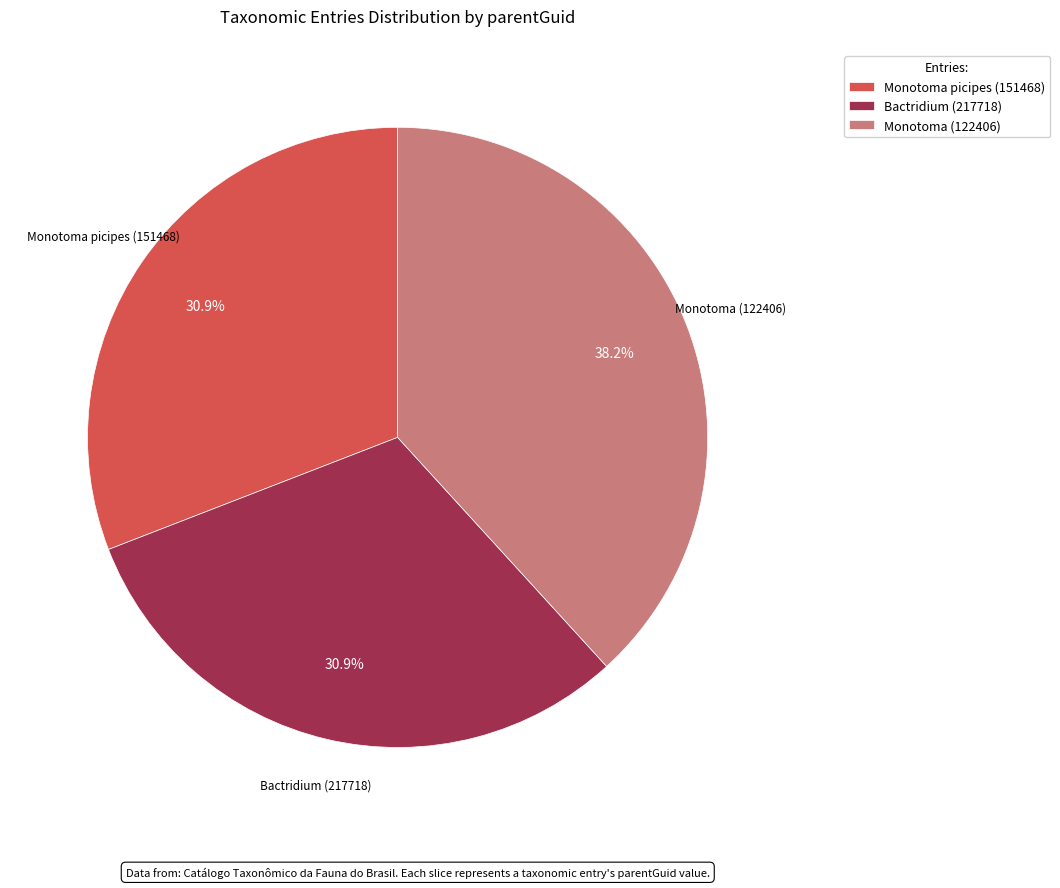

True or false: Monotoma picipes (151468) accounts for 43% of the total.

False